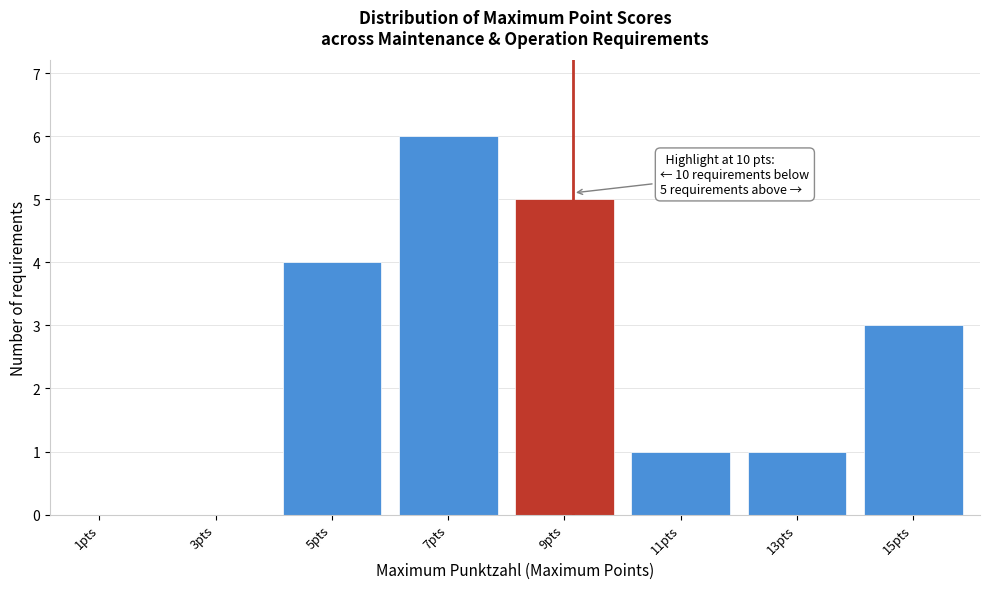

Reading left to right, what are all the values shown in this chart?

1pts=0	3pts=0	5pts=4	7pts=6	9pts=5	11pts=1	13pts=1	15pts=3